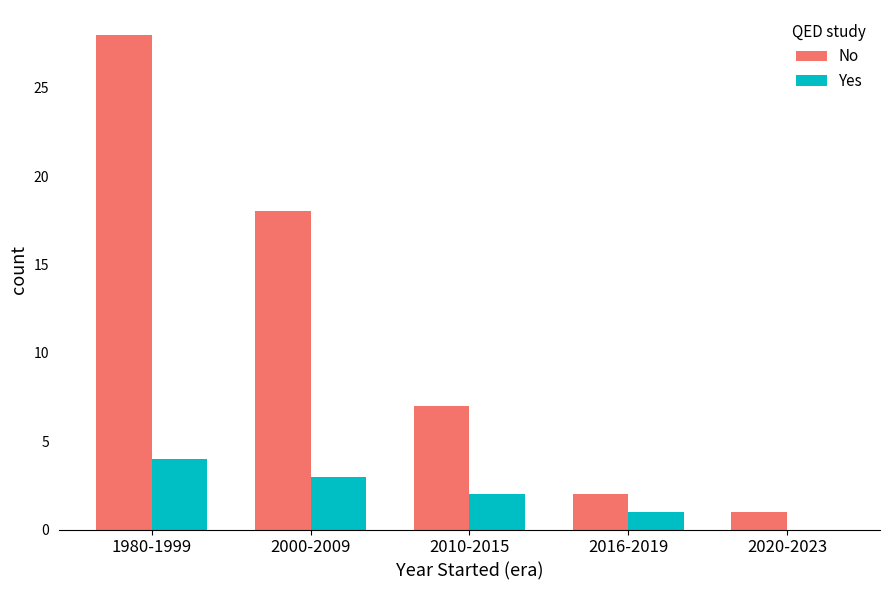

What value does the Yes series have at 1980-1999?

4